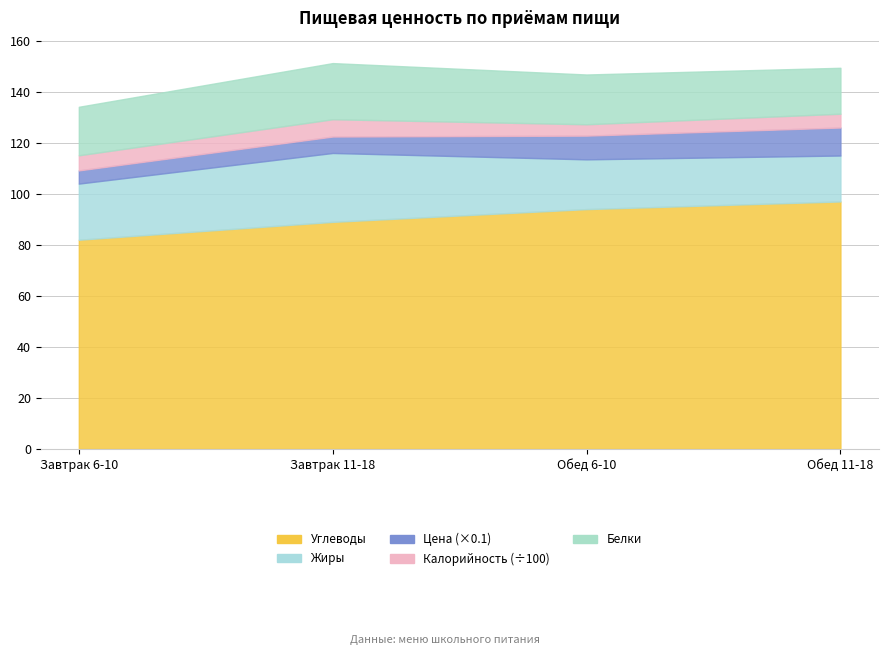

Where is the first local maximum for Цена?

Обед 11-18